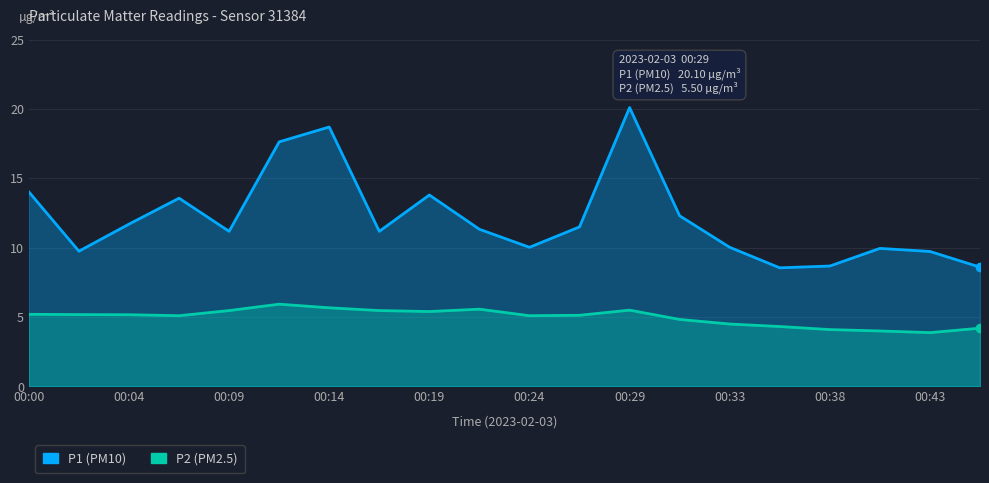

List the series in order of their overall mean, lowest first.

P2, P1